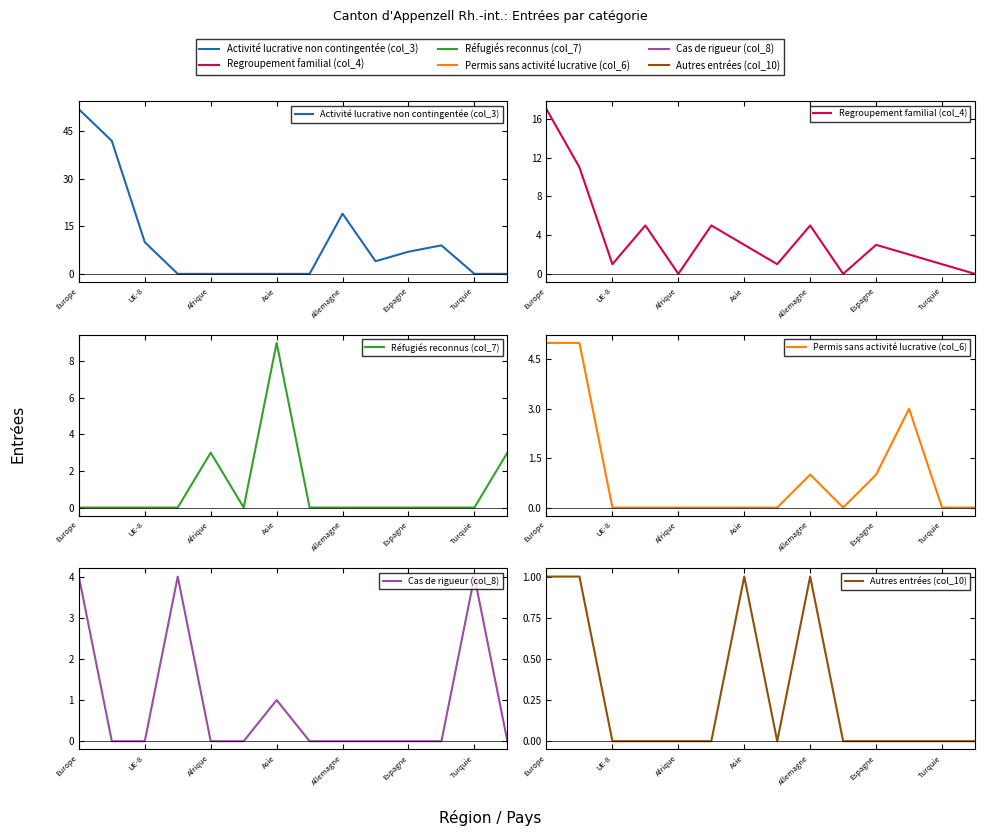

Which category has the highest value in the Autres entrées (col_10) series?

Europe